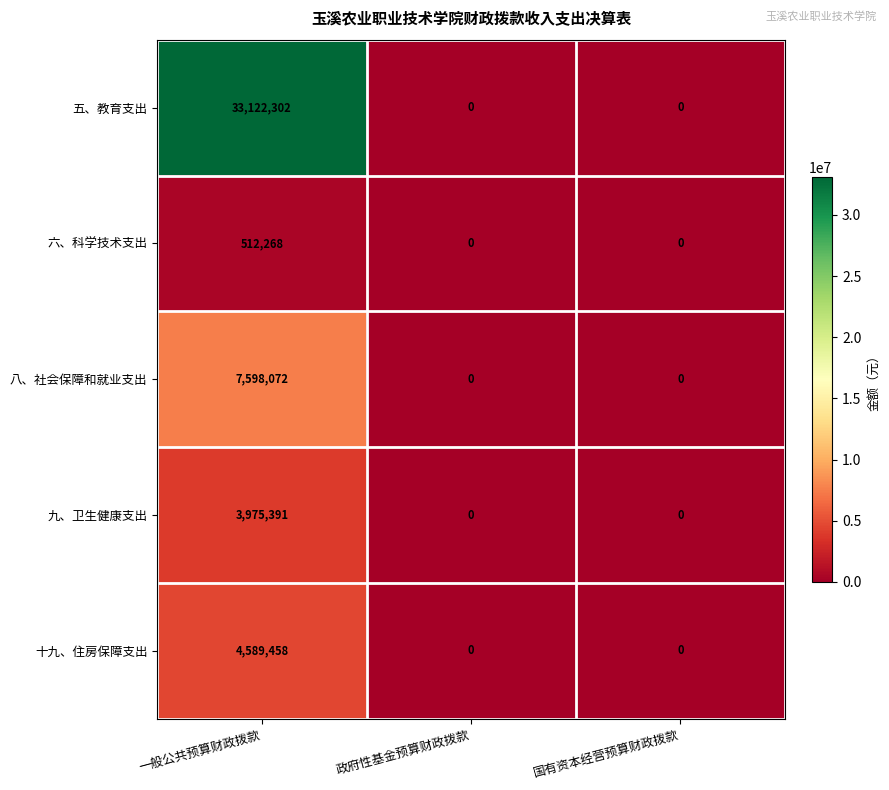

At which category is the sum across all series the highest?

一般公共预算财政拨款